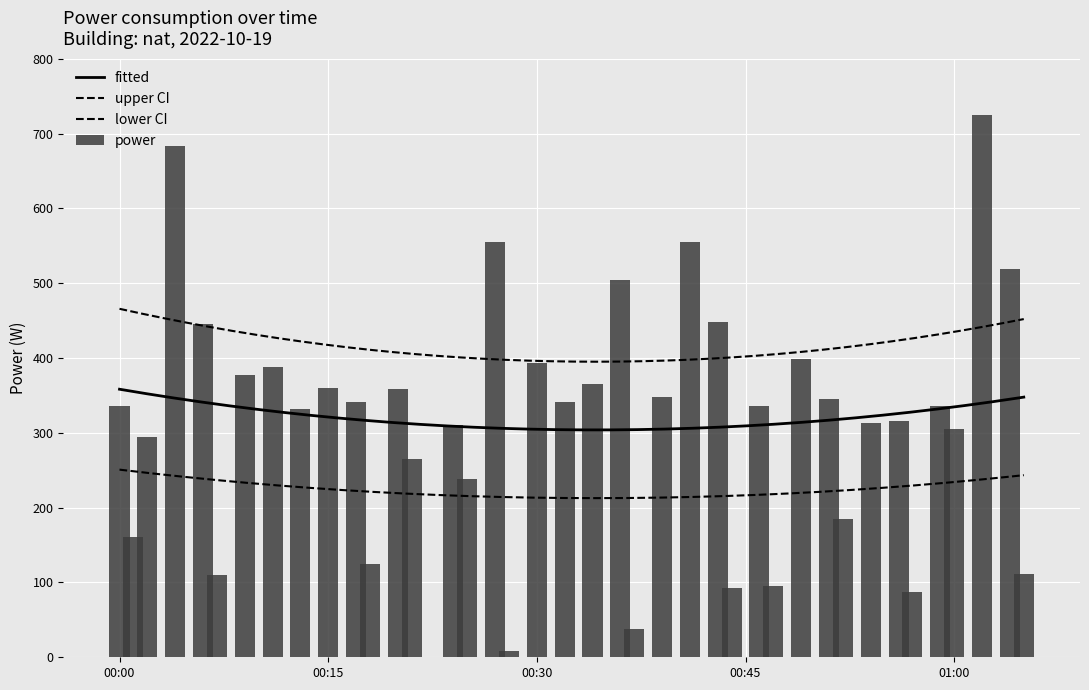

The power series shows 150.4 at 00:00. True or false?

False